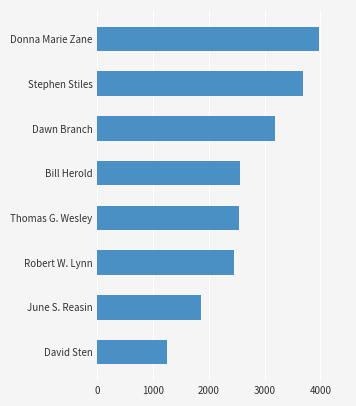

Is it true that the value at Donna Marie Zane is 5221?

False